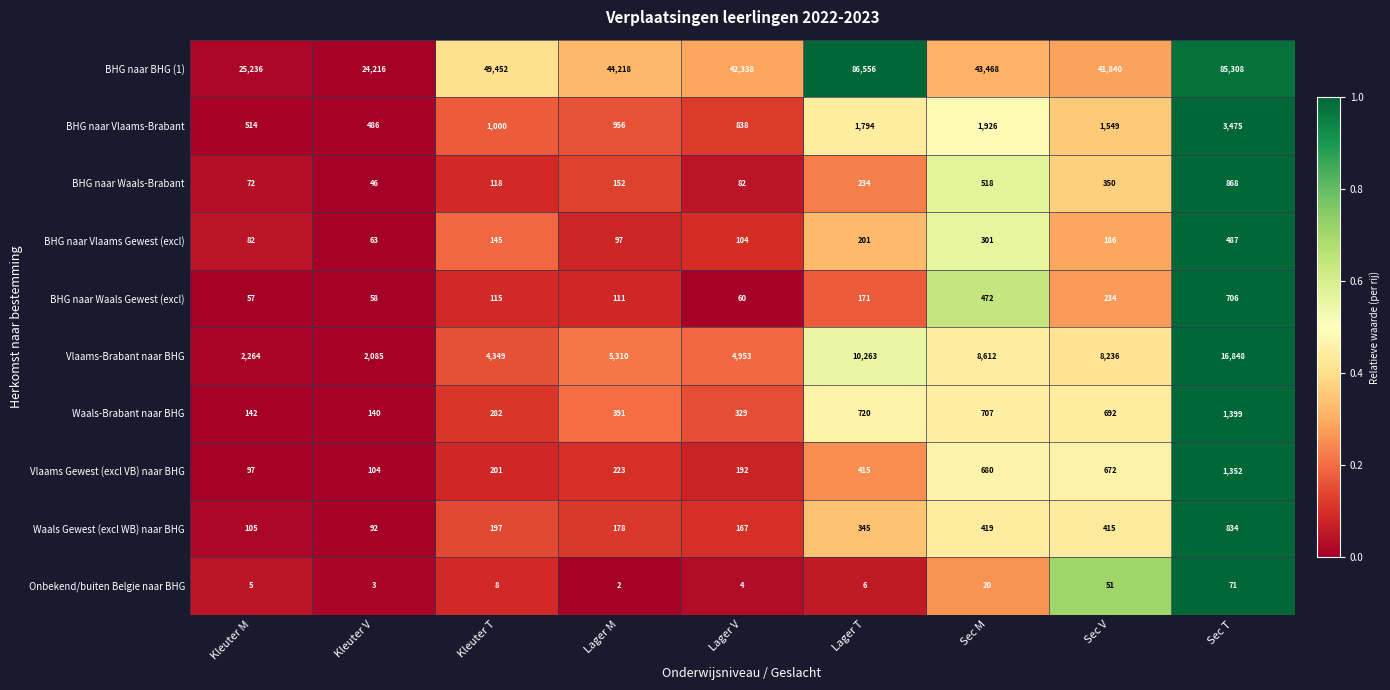

What is the minimum value for Vlaams Gewest (excl VB) naar BHG?

97